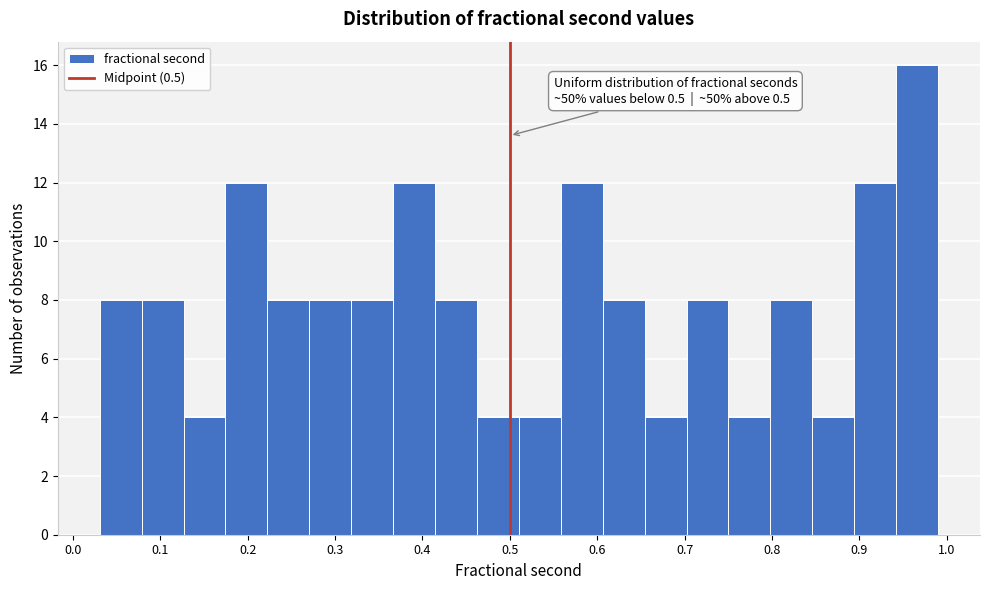

Over which range of the x-axis is the bar tallest?

0.94 to 0.99